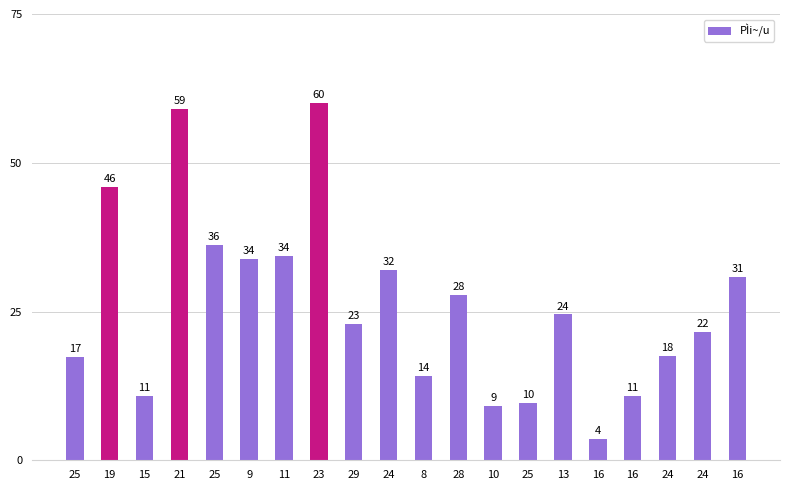

Does the chart contain any negative values?

No